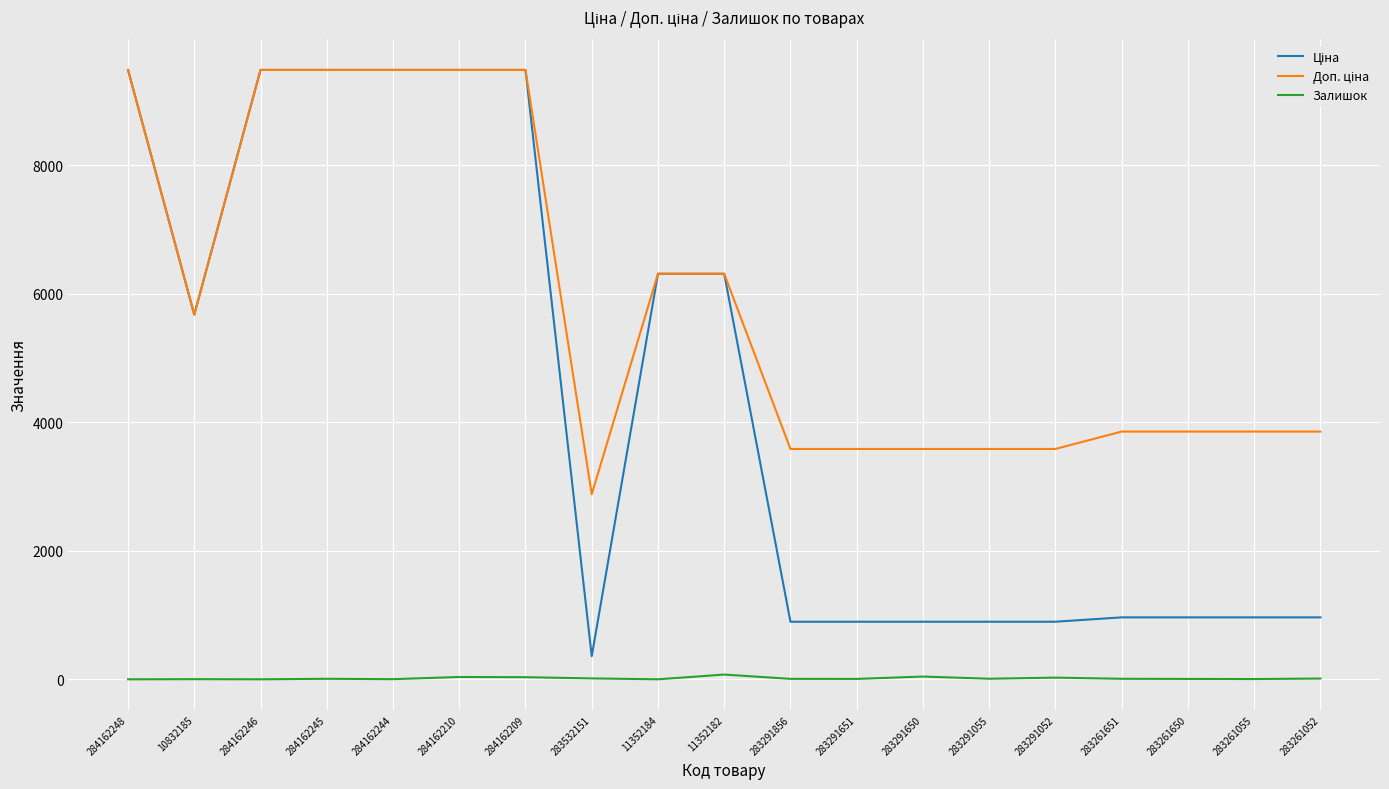

Reading left to right, list all the values displayed in this chart.

Ціна: 284162248=9480.1	10832185=5673.8	284162246=9480.1	284162245=9480.1	284162244=9480.1	284162210=9480.1	284162209=9480.1	283532151=359.9	11352184=6308.8	11352182=6308.8	283291856=895.9	283291651=895.9	283291650=895.9	283291055=895.9	283291052=895.9	283261651=963.5	283261650=963.5	283261055=963.5	283261052=963.5
Доп. ціна: 284162248=9480.1	10832185=5673.8	284162246=9480.1	284162245=9480.1	284162244=9480.1	284162210=9480.1	284162209=9480.1	283532151=2878.8	11352184=6308.8	11352182=6308.8	283291856=3583.6	283291651=3583.6	283291650=3583.6	283291055=3583.6	283291052=3583.6	283261651=3854.0	283261650=3854.0	283261055=3854.0	283261052=3854.0
Залишок: 284162248=0.0	10832185=2.0	284162246=0.0	284162245=8.0	284162244=2.0	284162210=36.0	284162209=33.0	283532151=14.0	11352184=0.0	11352182=74.0	283291856=7.0	283291651=6.0	283291650=43.0	283291055=9.0	283291052=26.0	283261651=8.0	283261650=6.0	283261055=4.0	283261052=12.0